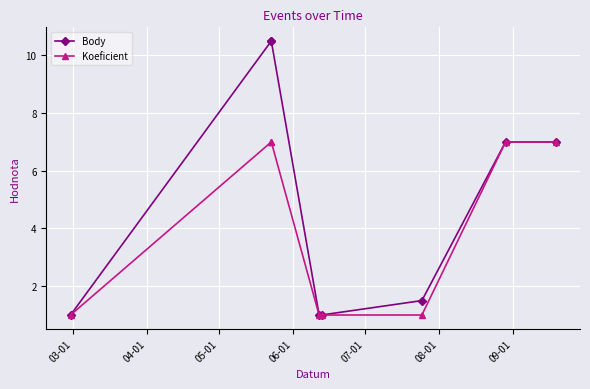

How many data points in Koeficient are less than 7?

4